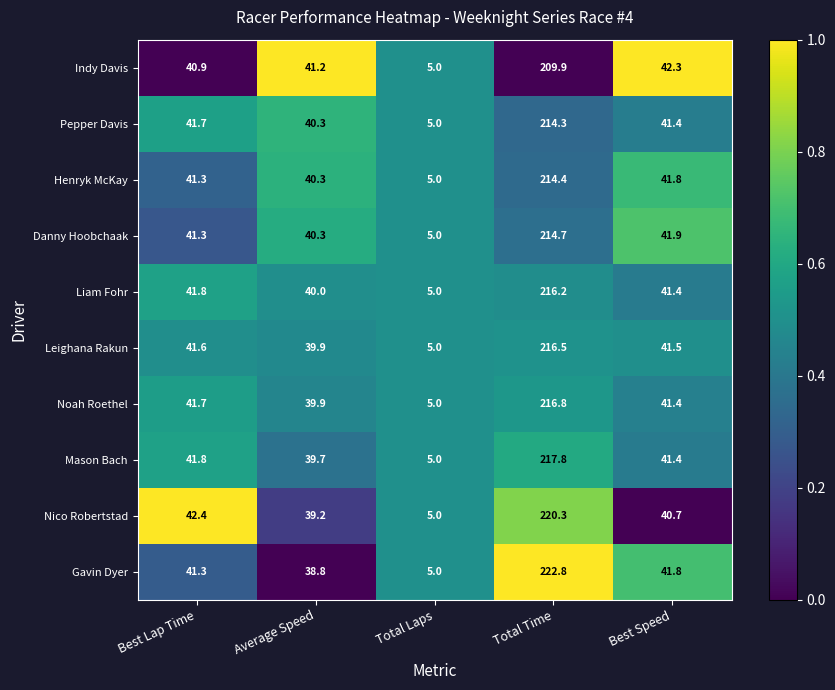

Rank the series by their maximum value, from lowest to highest.

Indy Davis, Pepper Davis, Henryk McKay, Danny Hoobchaak, Liam Fohr, Leighana Rakun, Noah Roethel, Mason Bach, Nico Robertstad, Gavin Dyer